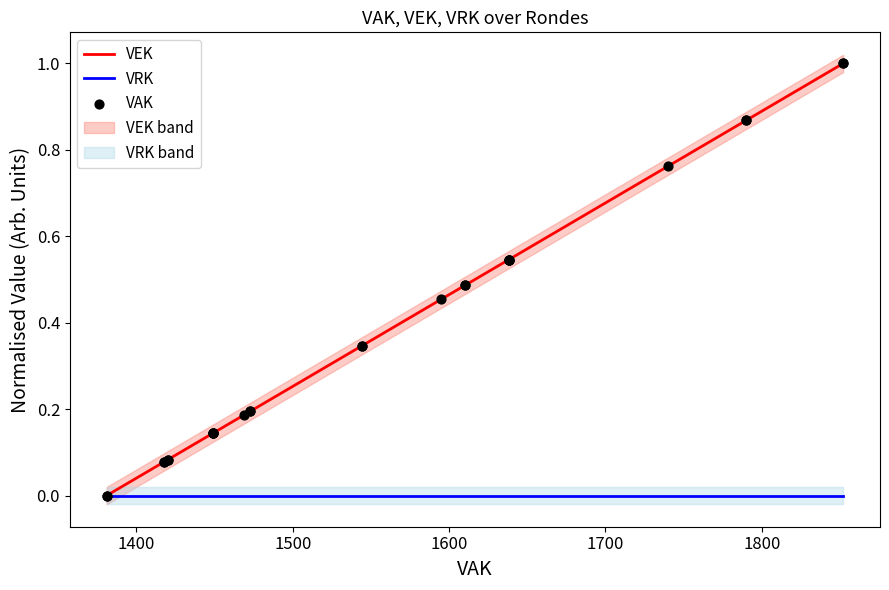

Which series has the widest spread of Y values?

VEK